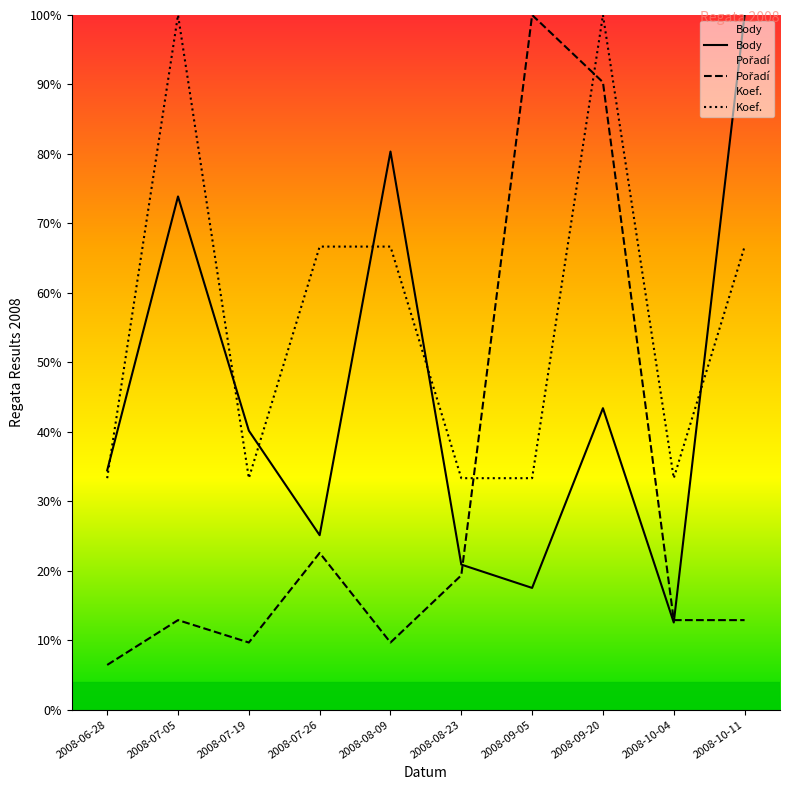

Where is Pořadí nearest to the value 53?

2008-07-26